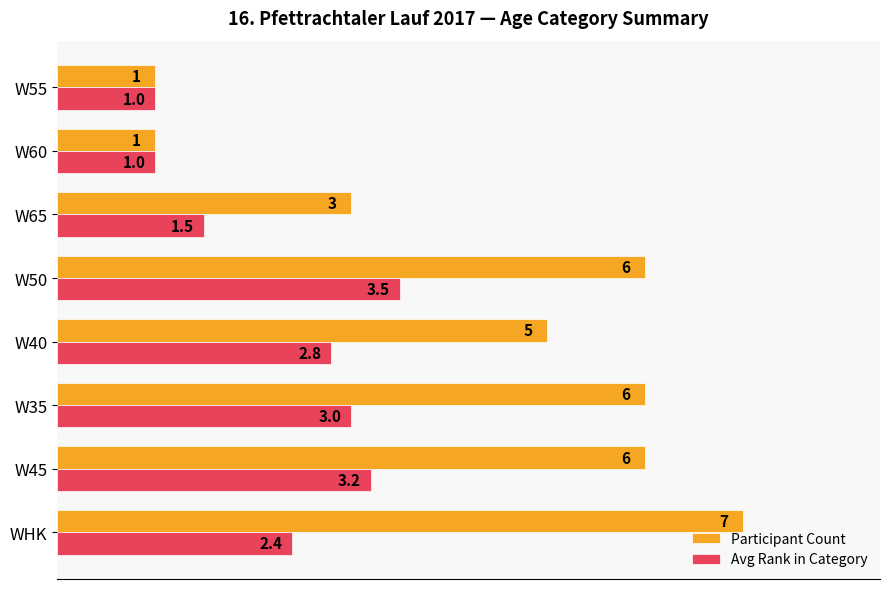

What is the lowest value of the Participant Count series?

1.0